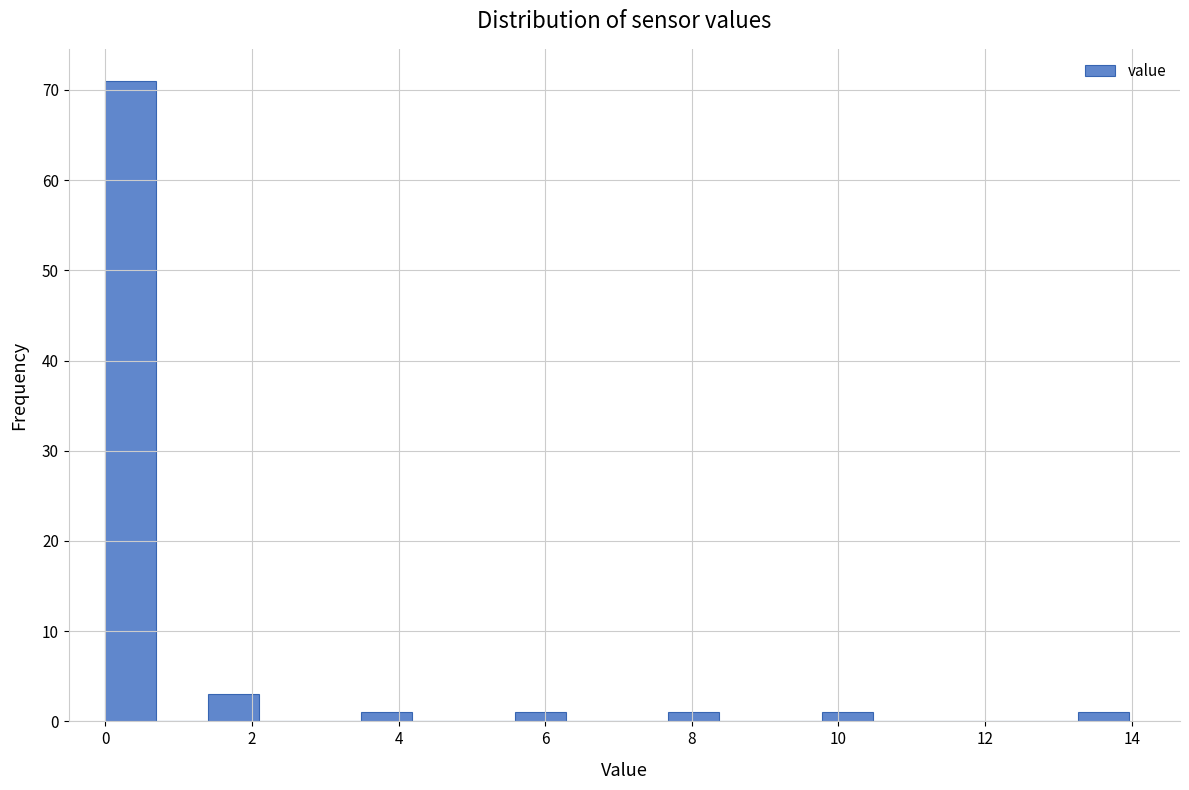

Around what value on the x-axis is the tallest bar? Give the approximate position of its centre, as read against the axis.

0.4